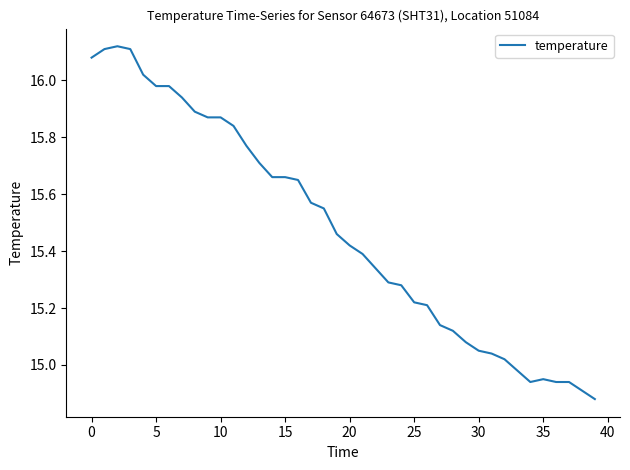

Does the chart display data point markers on the line(s)?

No